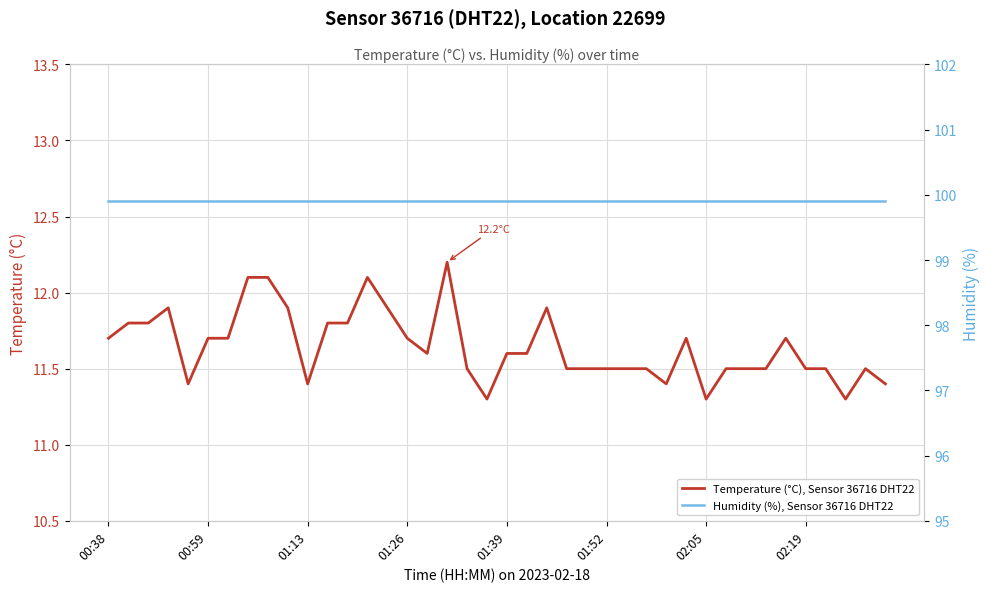

Which series has the largest range (max minus min)?

Temperature (°C), Sensor 36716 DHT22